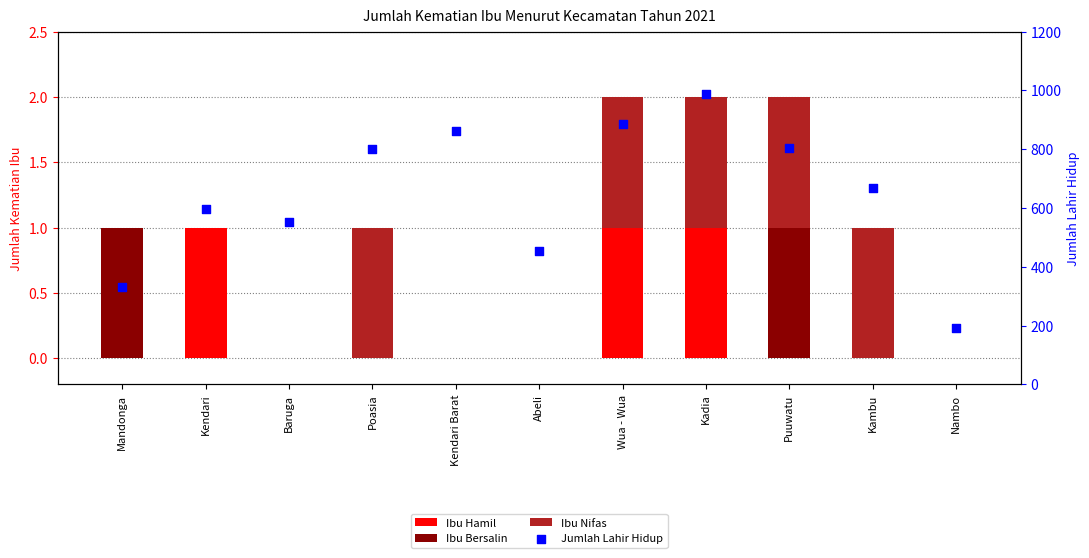

What is the total value across all series at Kambu?

670